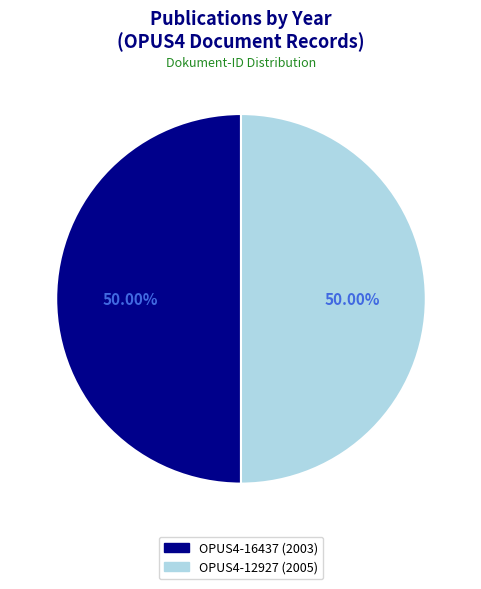

To the nearest percent, what is the combined percentage of OPUS4-16437 (2003) and OPUS4-12927 (2005)?

100%